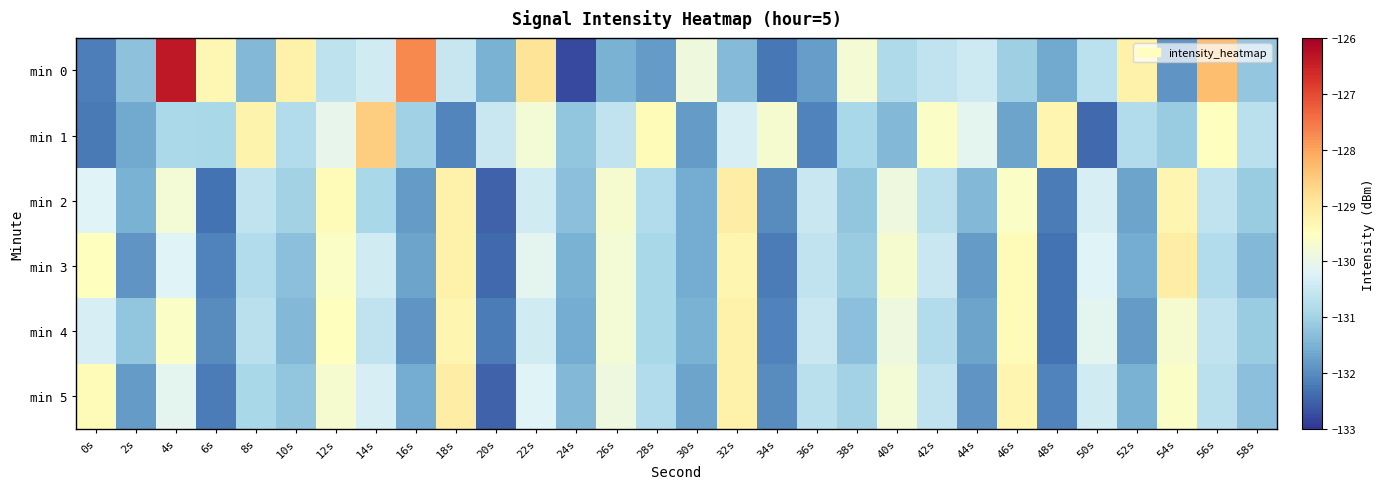

At which category does the chart reach its minimum across all series?

24s